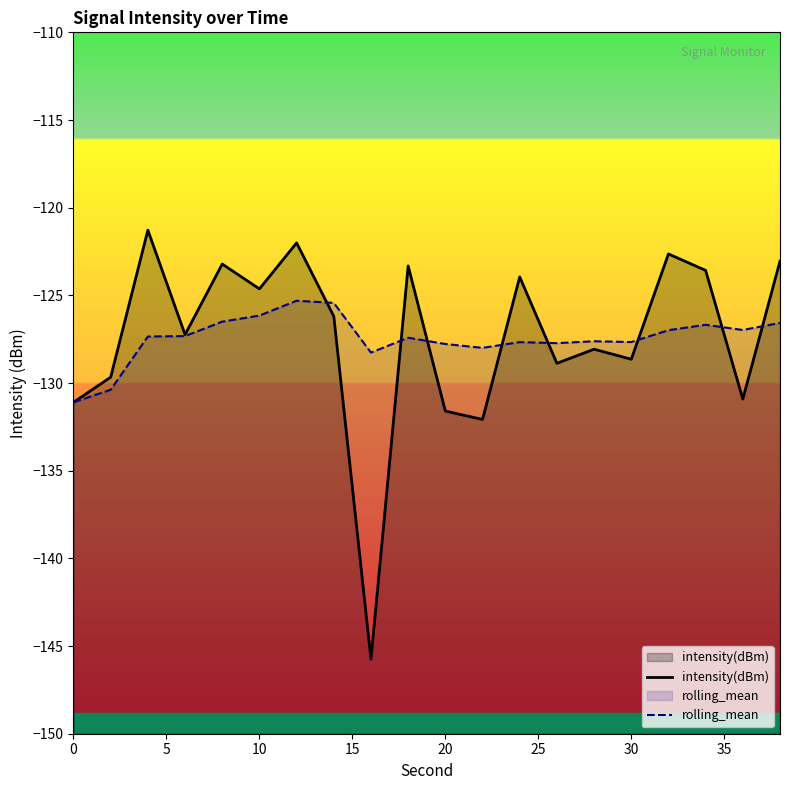

What is the value of the rolling_mean point at the 2nd from the left?

-130.4